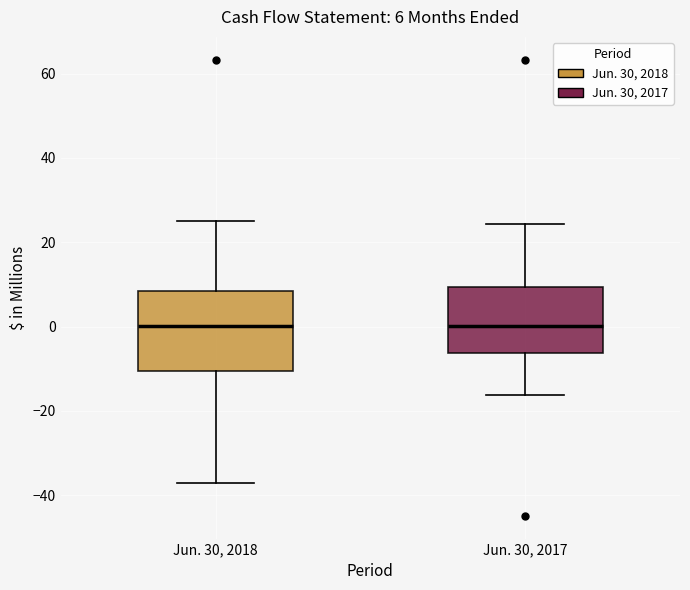

Comparing the boxes themselves (not the whiskers), which one is the tallest?

Jun. 30, 2018